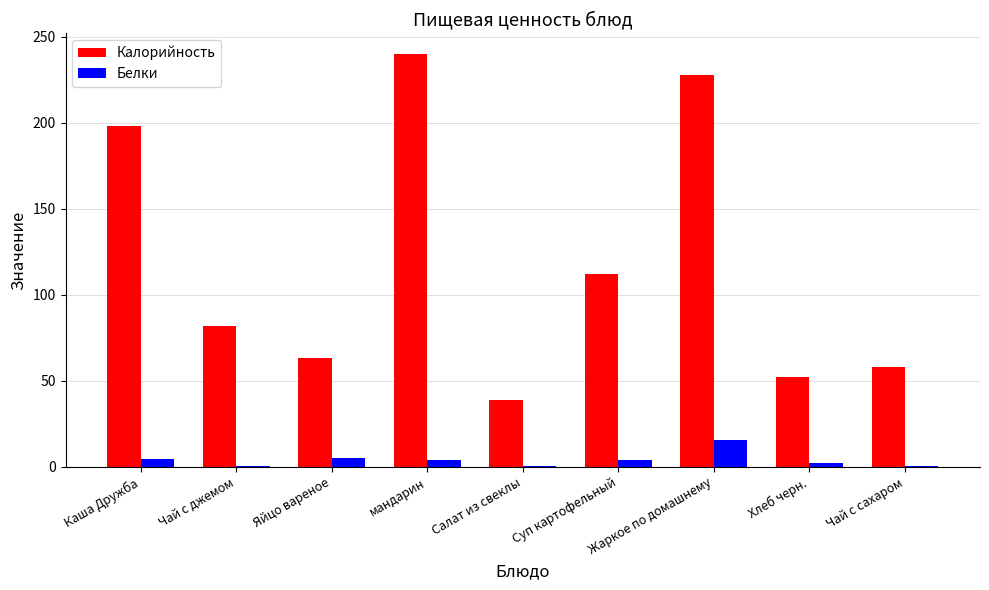

What is the sum of all Калорийность values?

1072.1